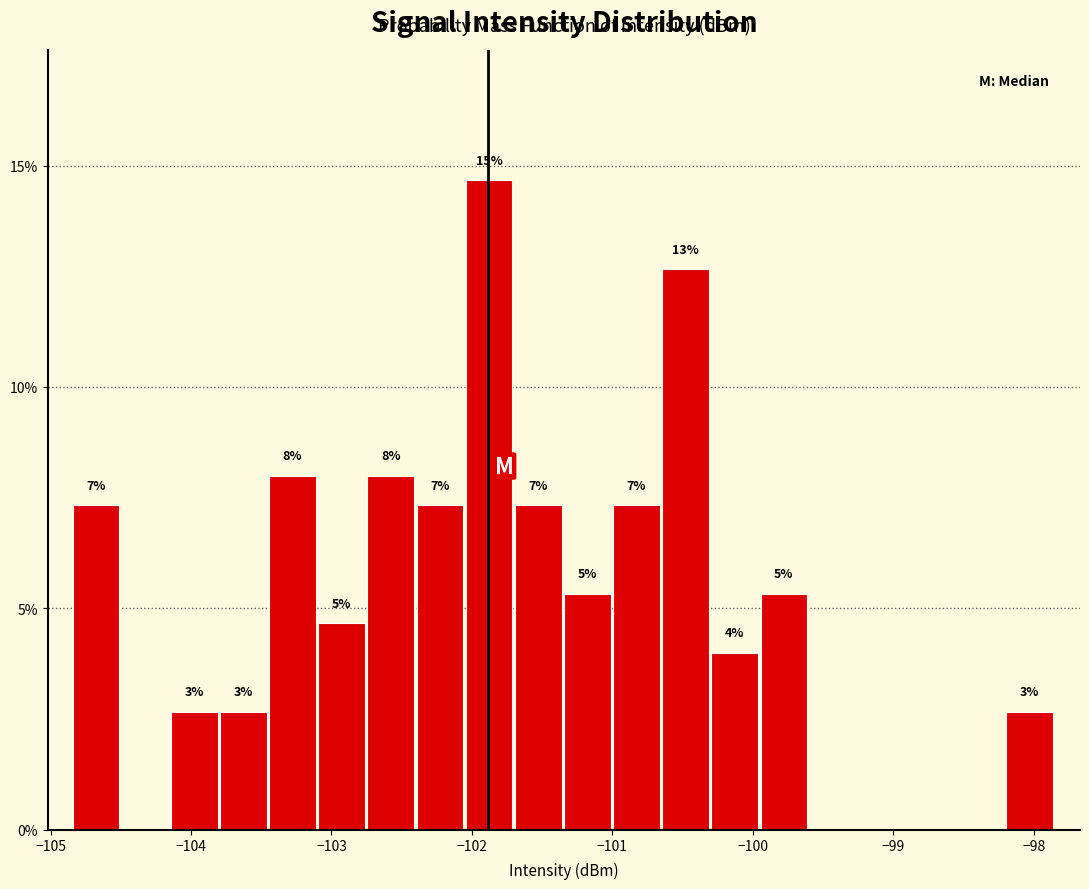

Read against the x-axis, roughly where is the centre of the tallest bar?

-101.9